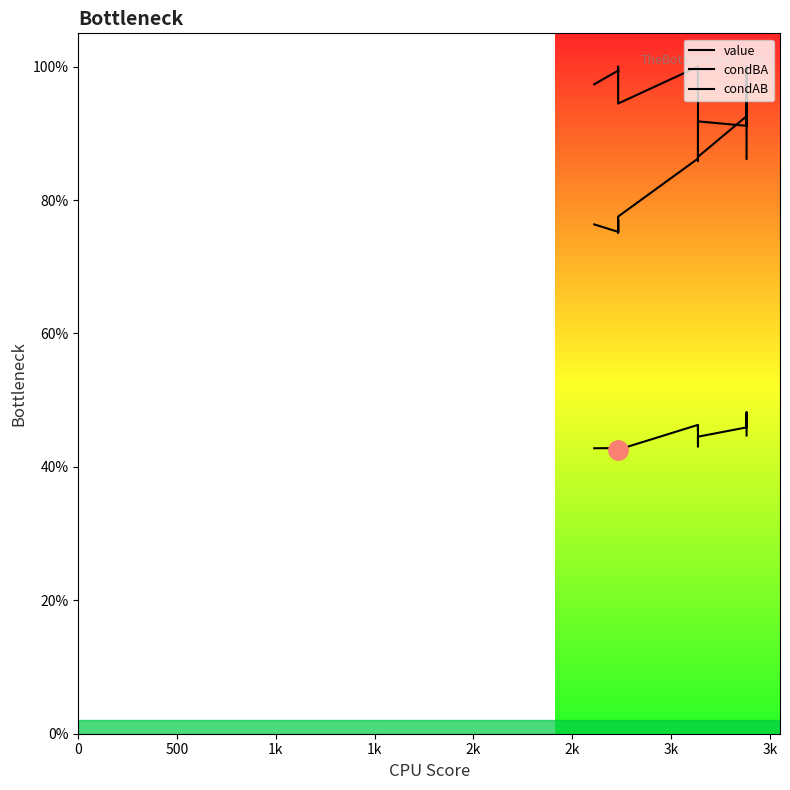

Between 0 and 2k, which series saw the biggest shift?

condAB